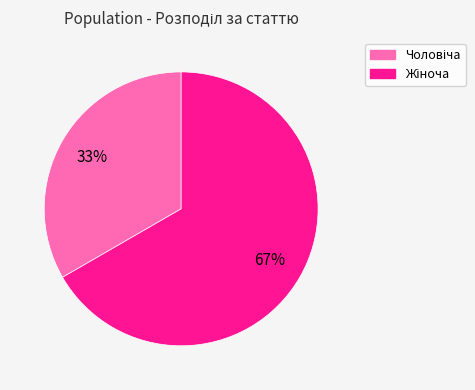

To the nearest percent, what is the average slice percentage?

50%